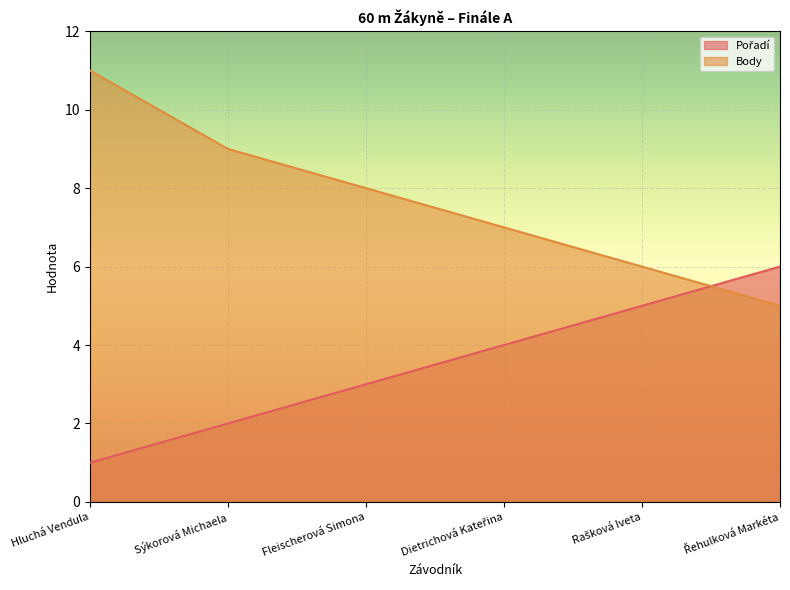

What is the sum of all Pořadí values?

21